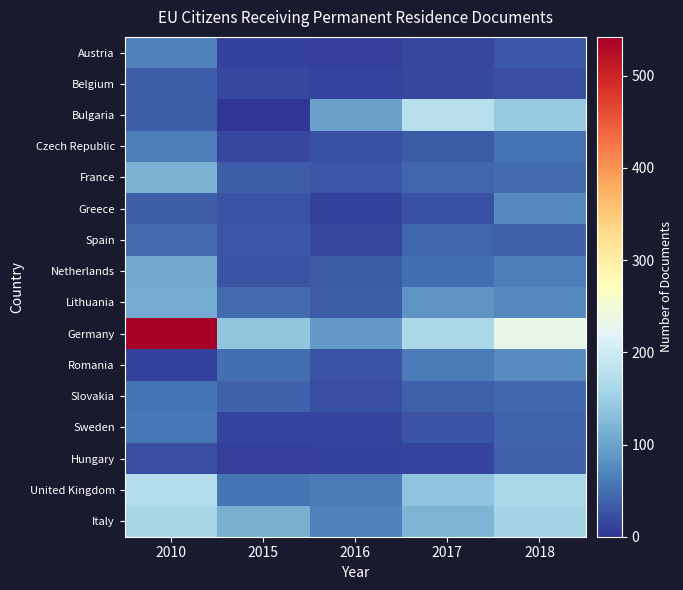

Which series has the largest total across all categories?

Germany